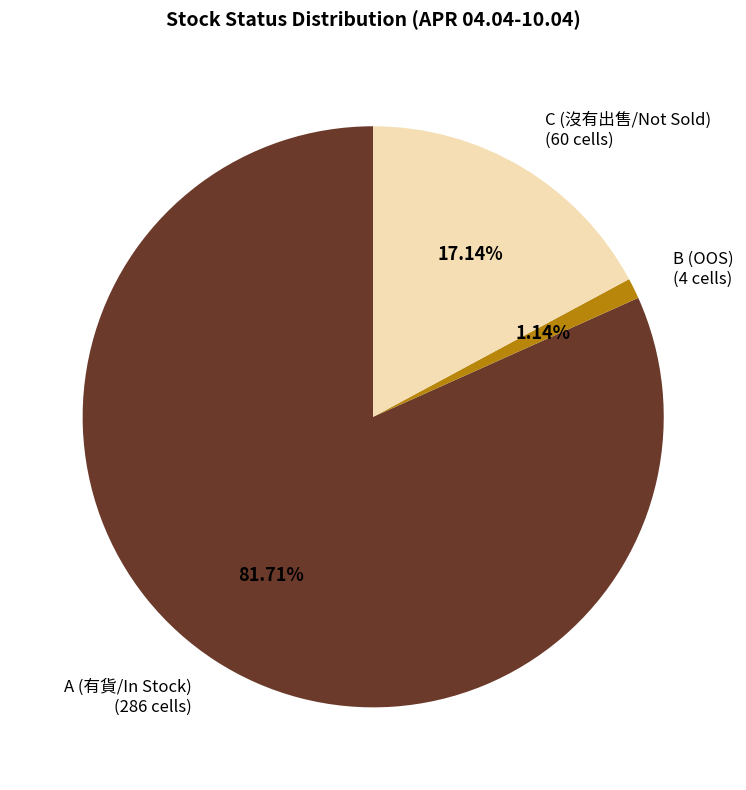

Is the sum of C (沒有出售/Not Sold) (60 cells) and B (OOS) (4 cells) greater than half?

No